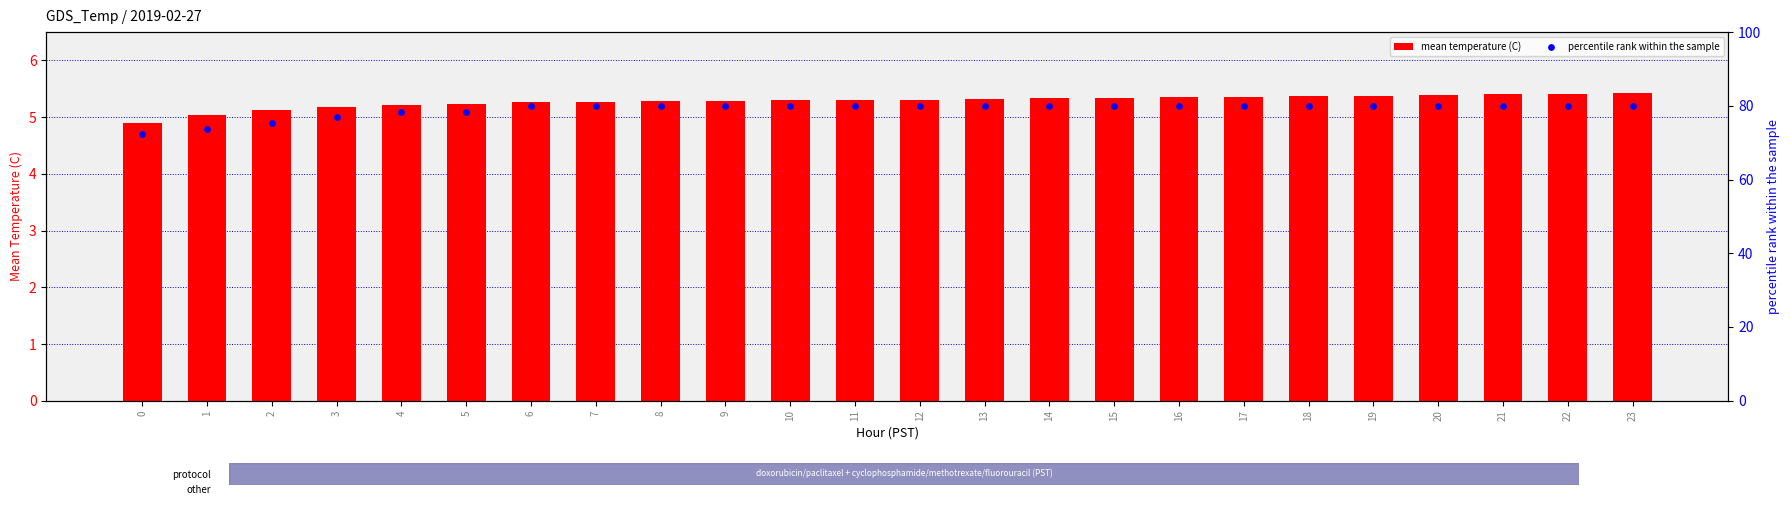

Is the value of mean temperature (C) at 12 greater than the value of percentile rank within the sample at 21?

No